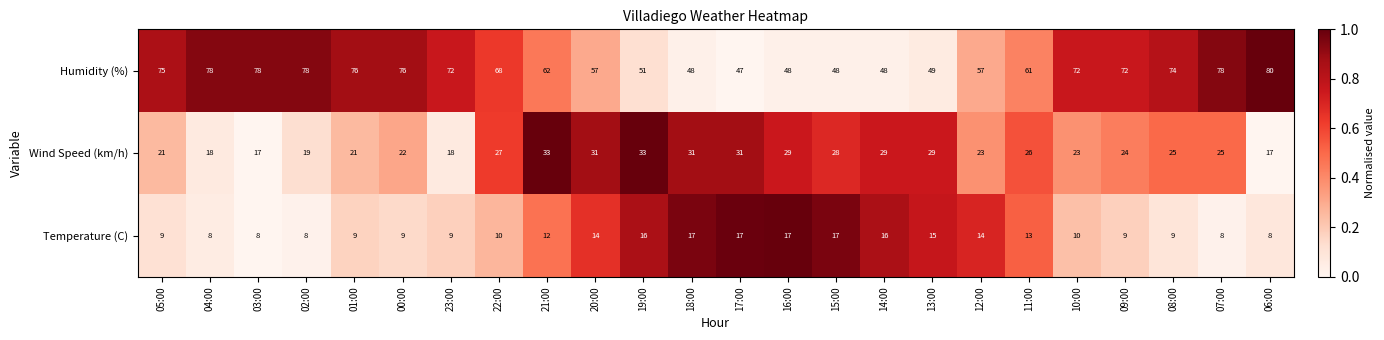

Rank the series by their average value, from highest to lowest.

Humidity (%), Wind Speed (km/h), Temperature (C)